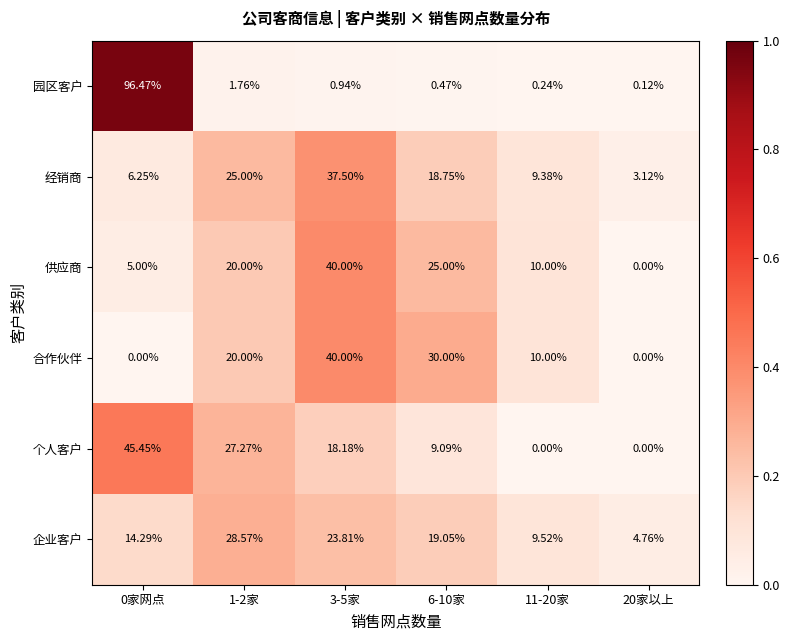

Which series has the widest spread of values?

园区客户